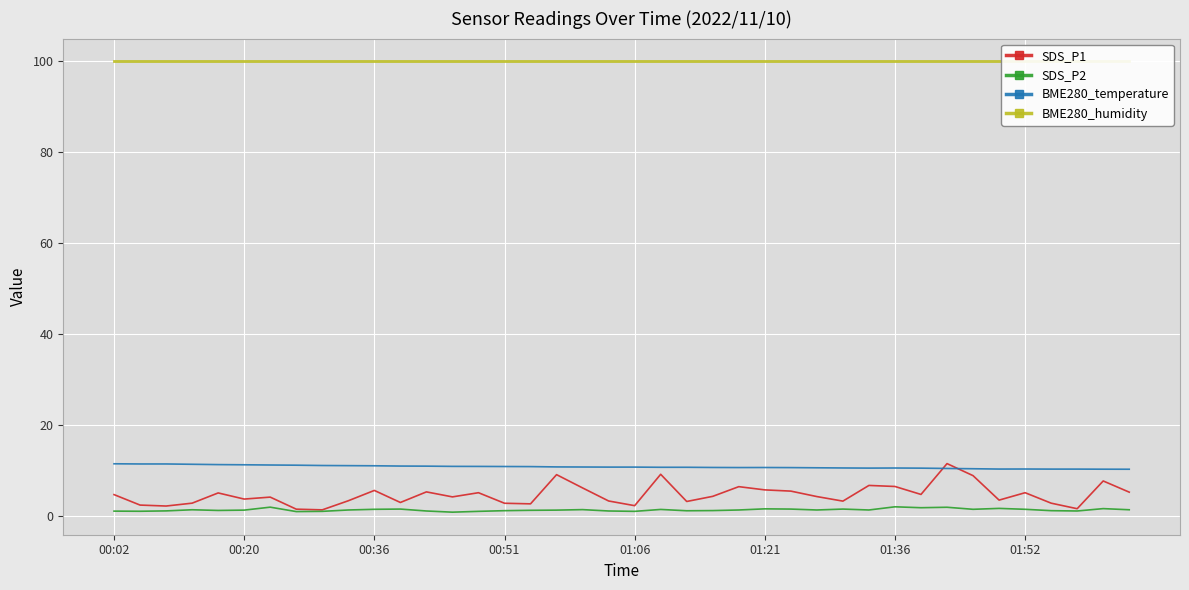

Rank the series by their maximum value, from highest to lowest.

BME280_humidity, SDS_P1, BME280_temperature, SDS_P2